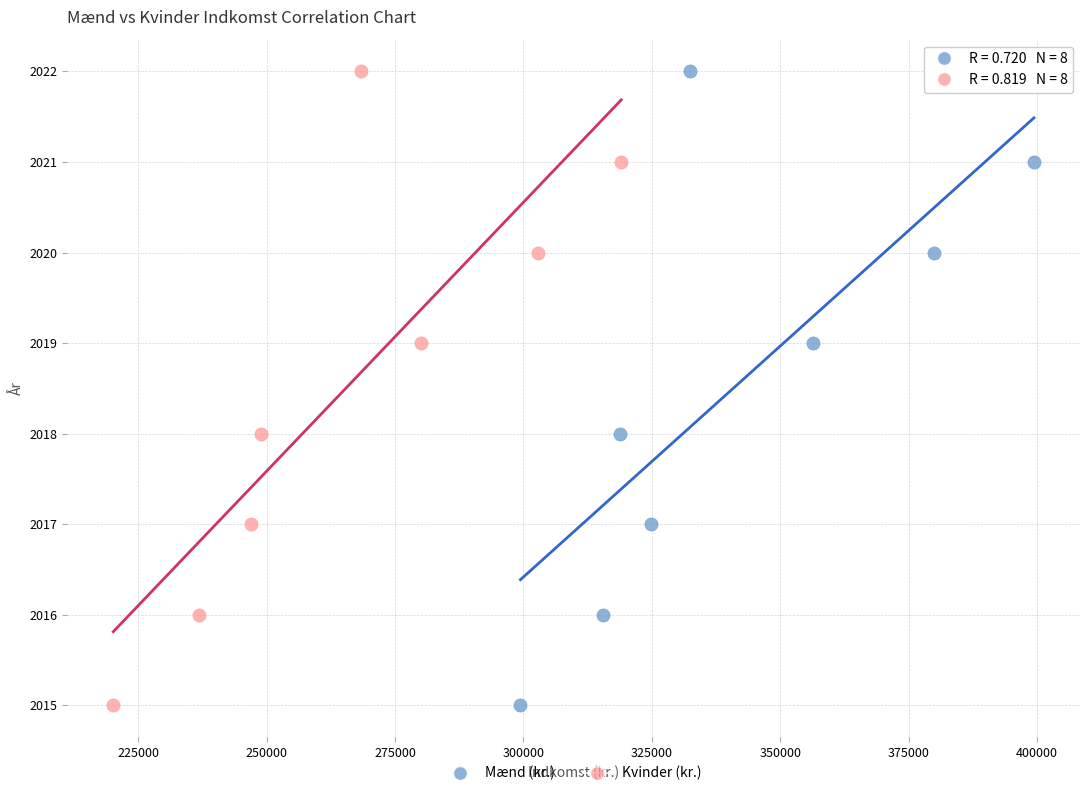

What are all the series names shown in the legend?

Mænd (kr.), Kvinder (kr.)